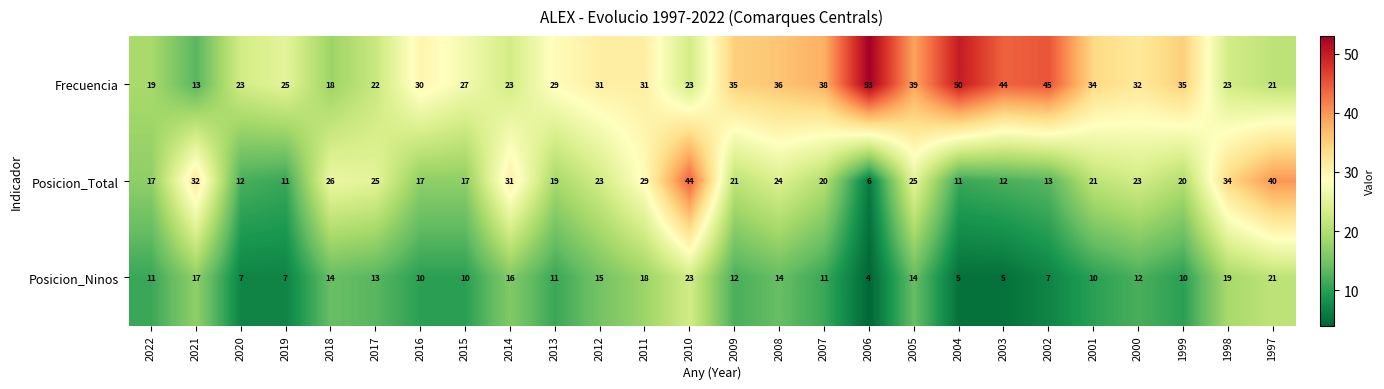

Which series has the largest total across all categories?

Frecuencia